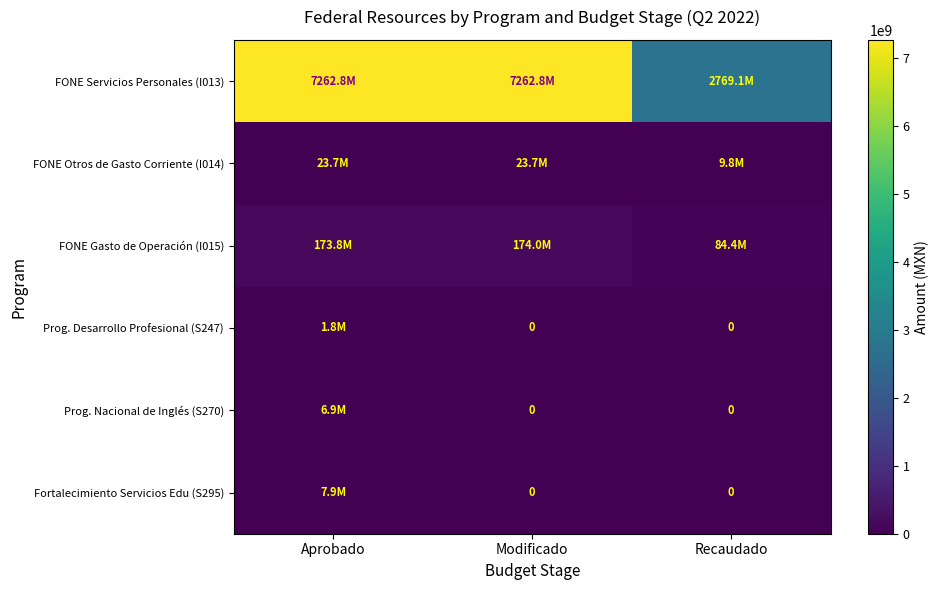

What is the difference between the maximum and second lowest values in the Prog. Desarrollo Profesional (S247) series?

1830849.0